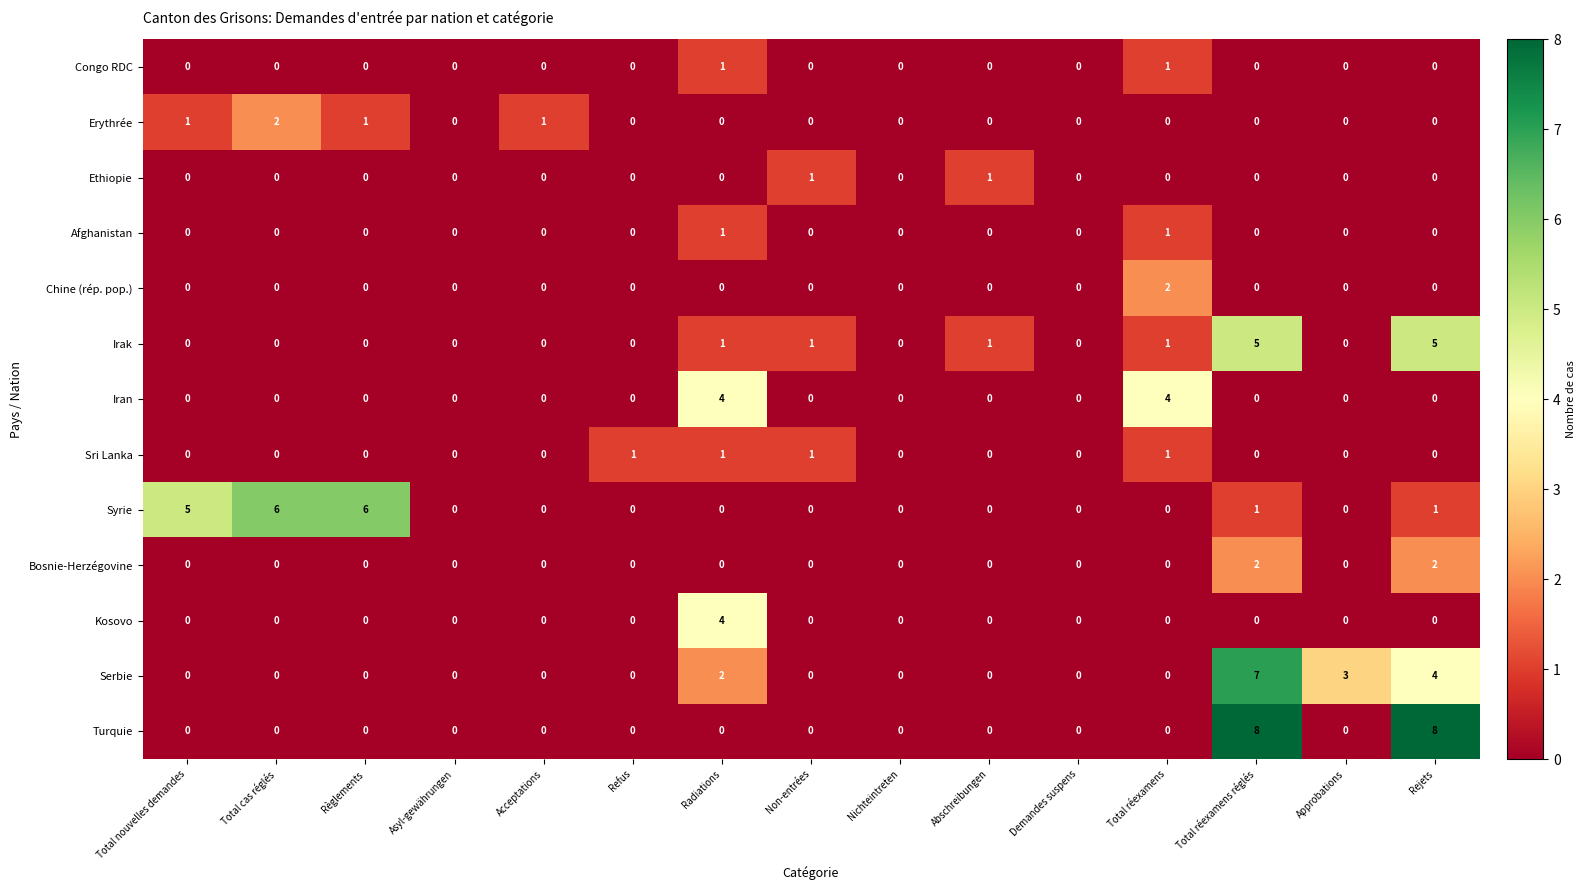

Between Total nouvelles demandes and Acceptations, which series saw the biggest shift?

Syrie